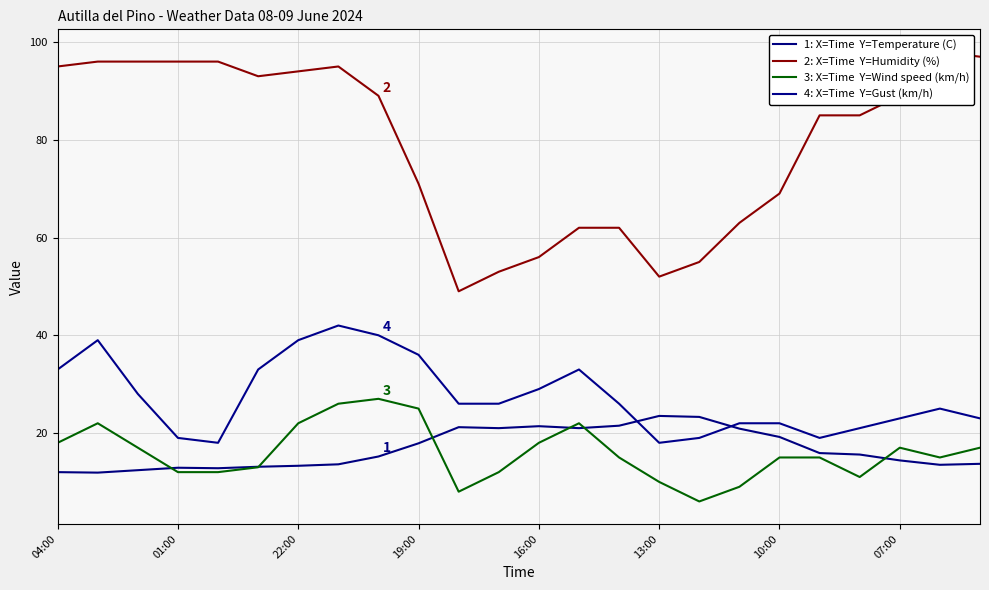

Which series has the largest range (max minus min)?

2: X=Time  Y=Humidity (%)